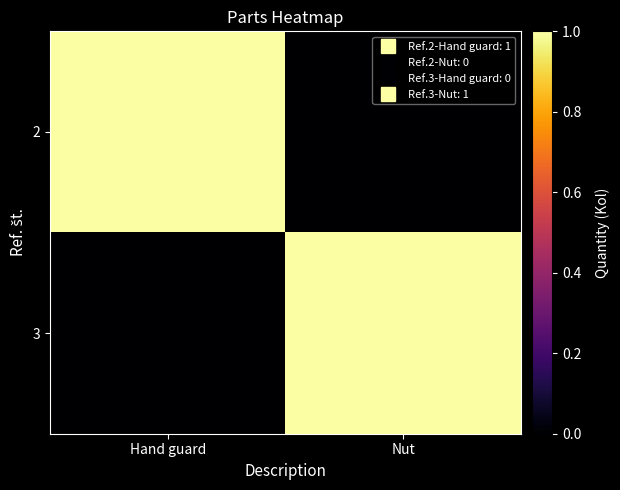

At which category is the sum across all series the highest?

Hand guard